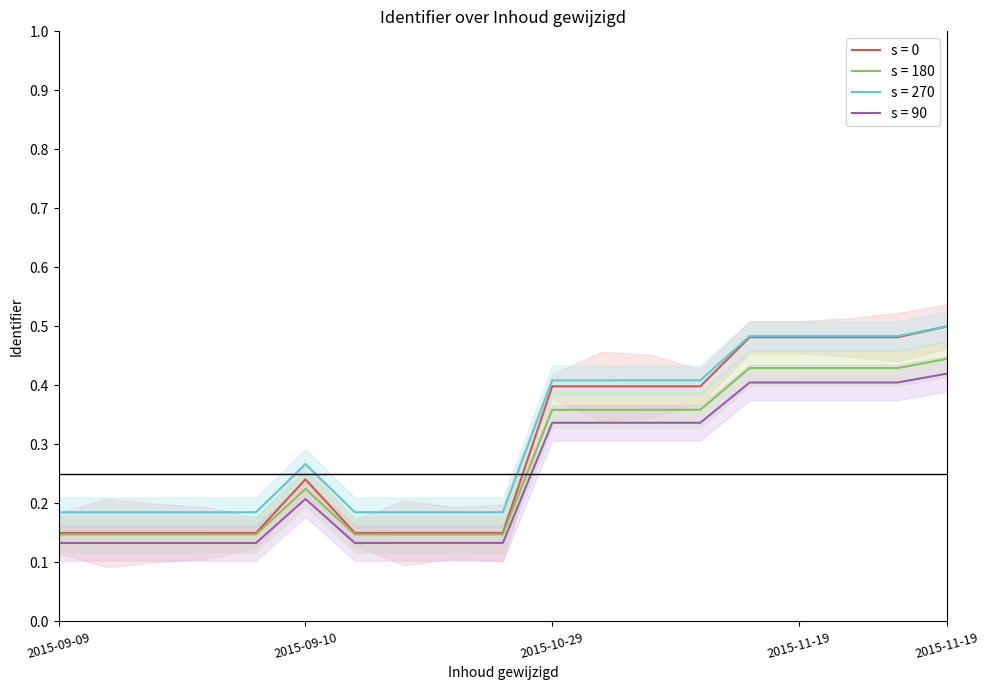

How many points are higher than both their immediate neighbors (excluding endpoints)?

1